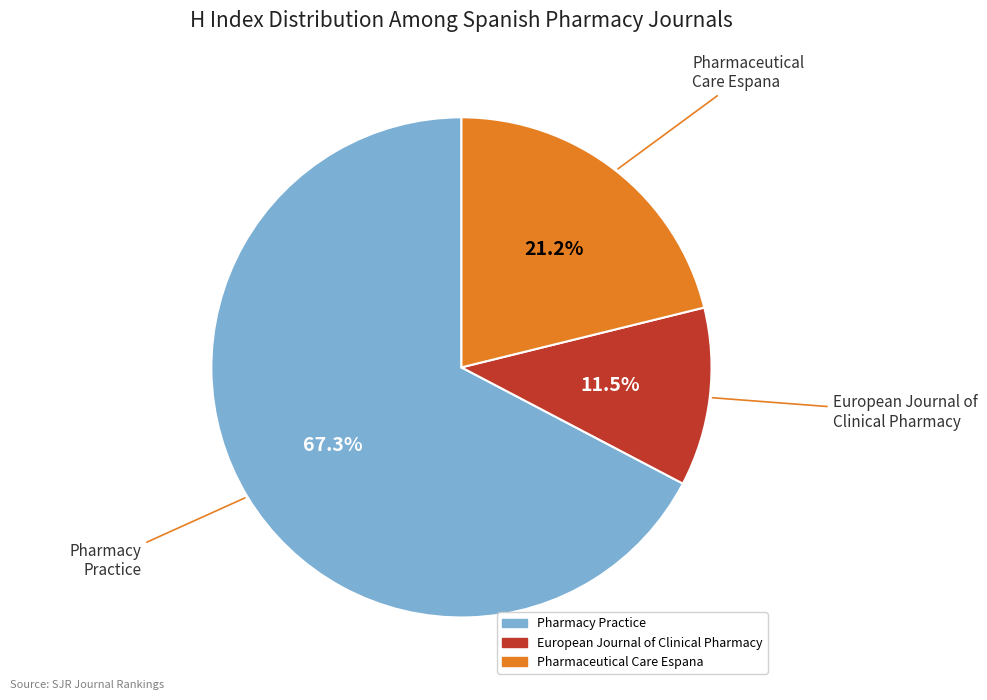

Which slice is the largest?

Pharmacy Practice